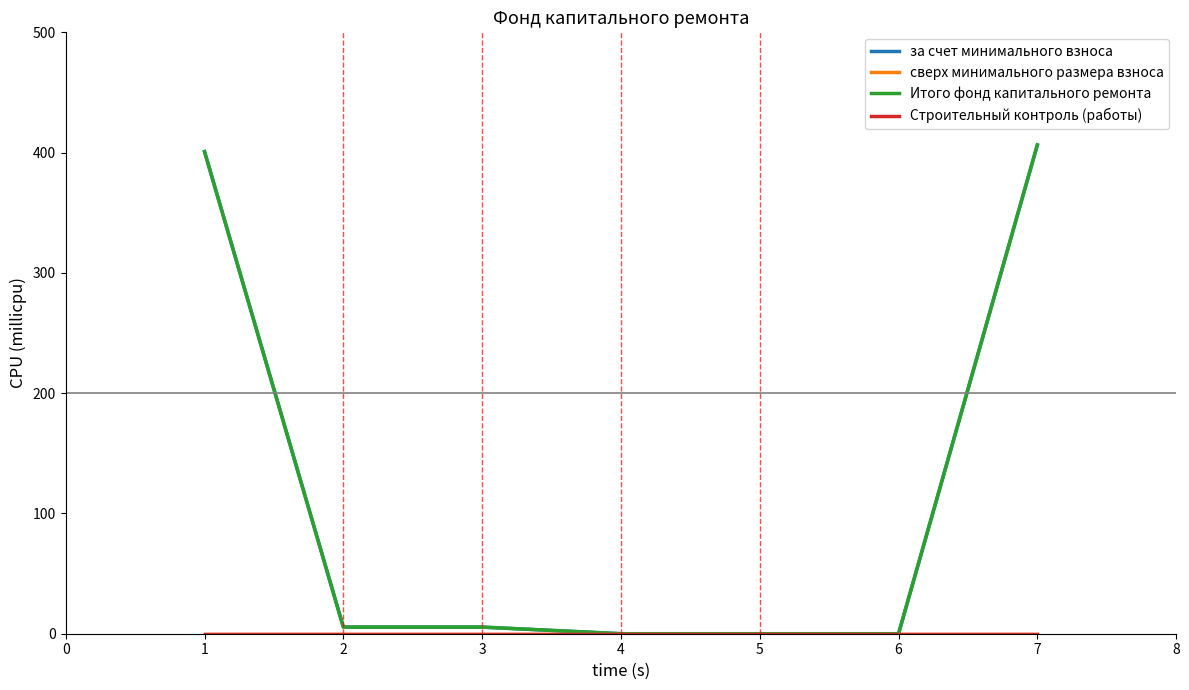

Is this an area chart (filled region under the line)?

No